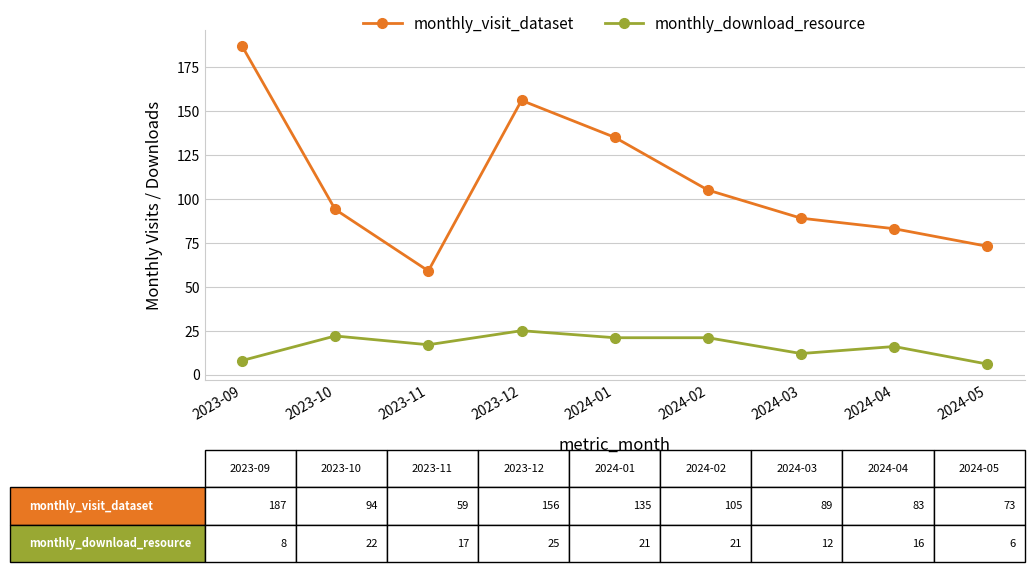

At which category does monthly_visit_dataset reach its first local peak?

2023-12